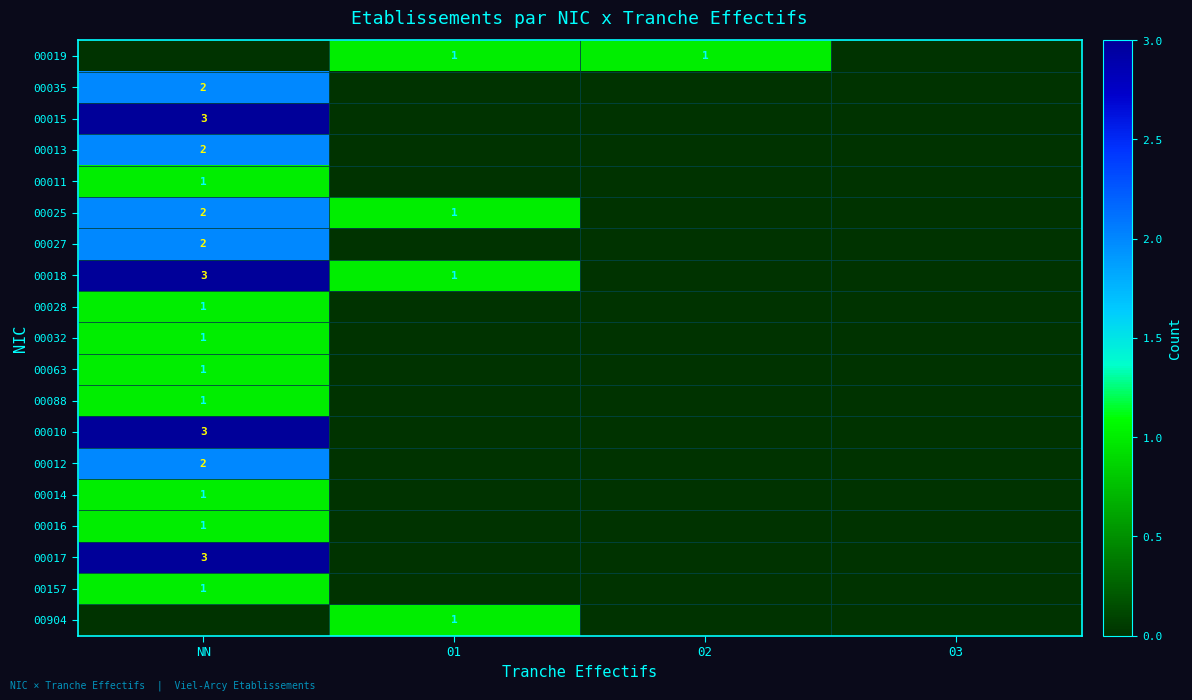

The value of 00019 at 02 is 1. True or false?

True